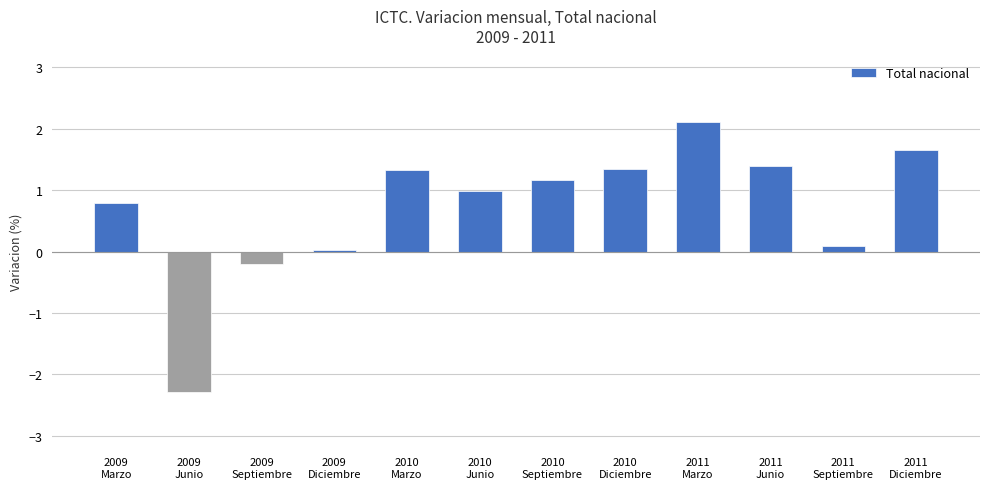

What is the greatest value displayed?

2.1